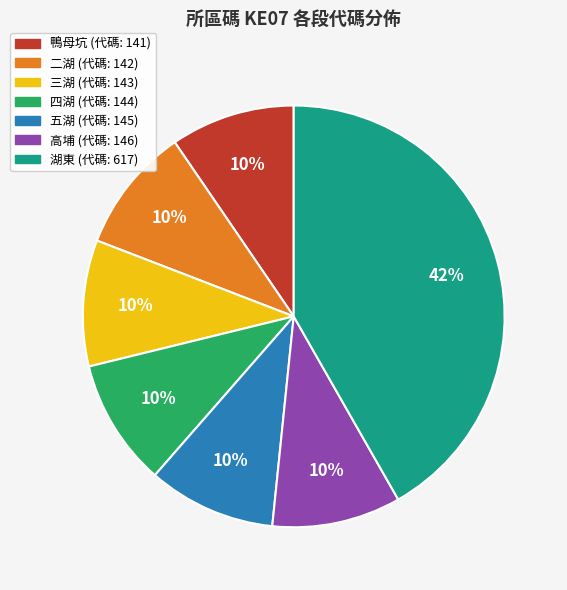

Do 湖東 and 四湖 together represent more than half of the pie?

Yes